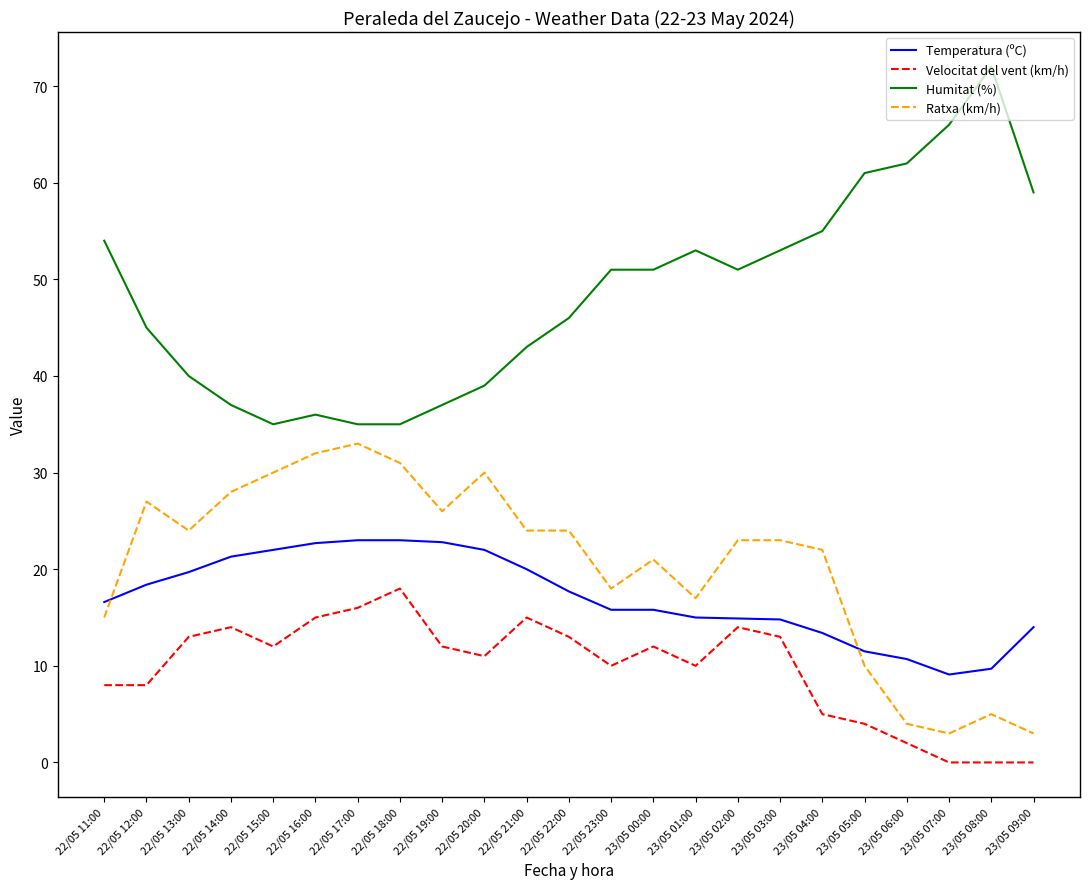

Is the value of Temperatura (ºC) at 23/05 05:00 greater than the value of Ratxa (km/h) at 23/05 07:00?

Yes